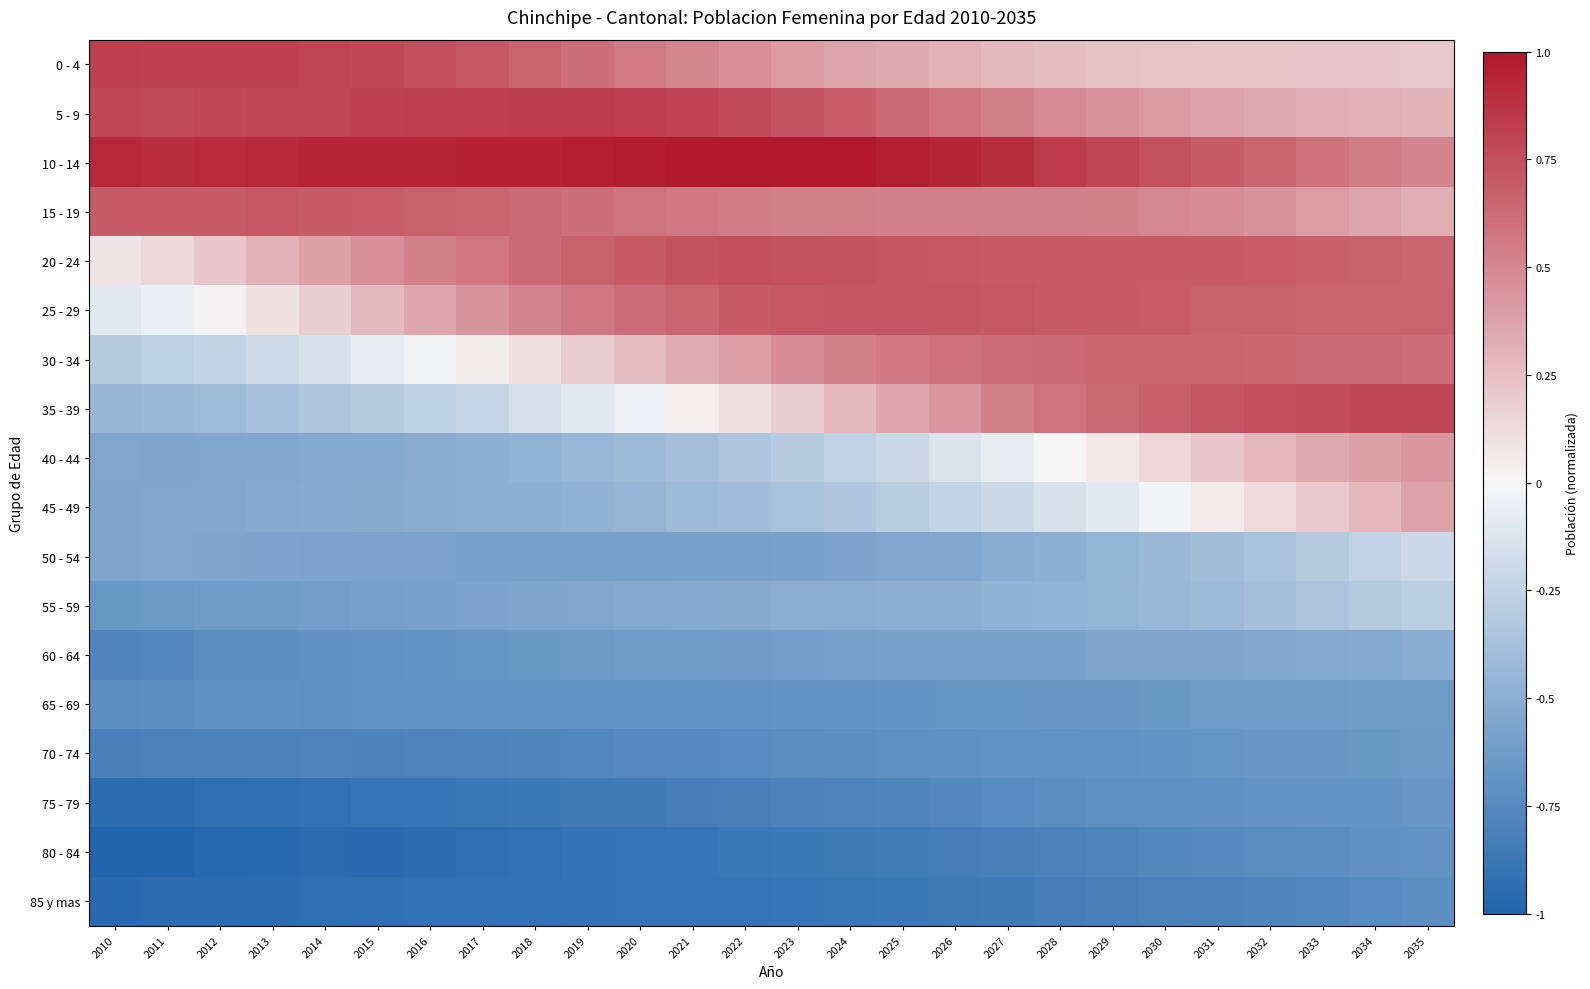

At how many categories does at least one series exceed 0?

26